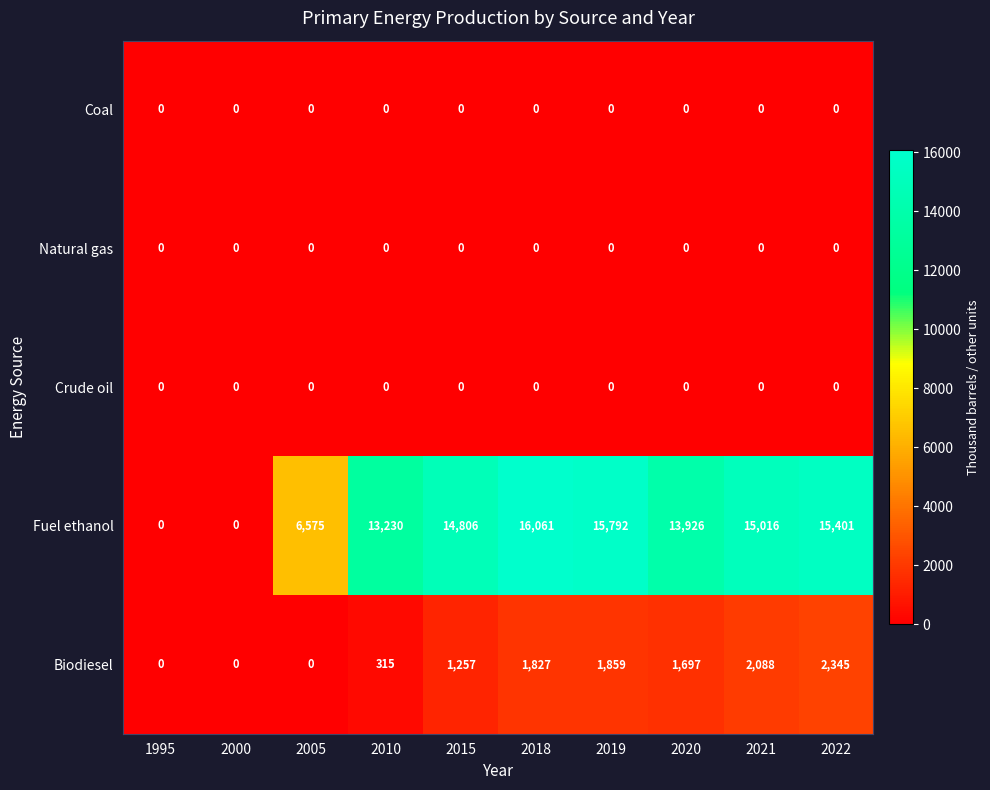

What is the greatest value displayed?

16061